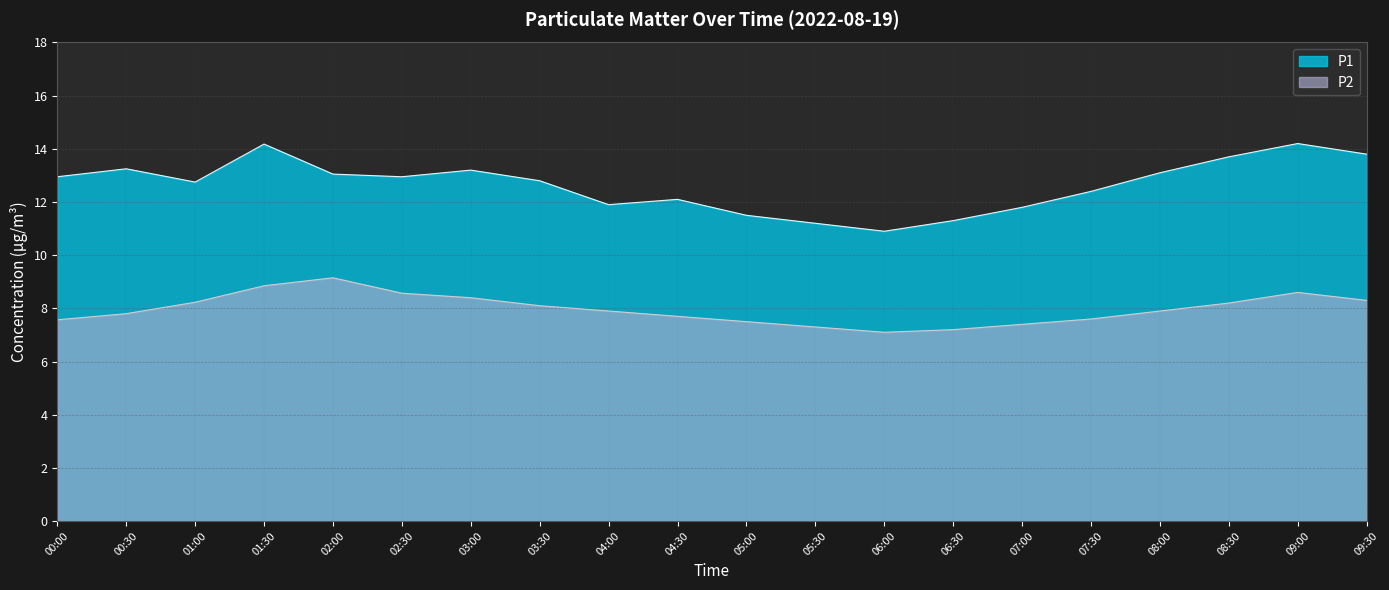

Is it true that P1 equals 11.3 at 06:30?

True